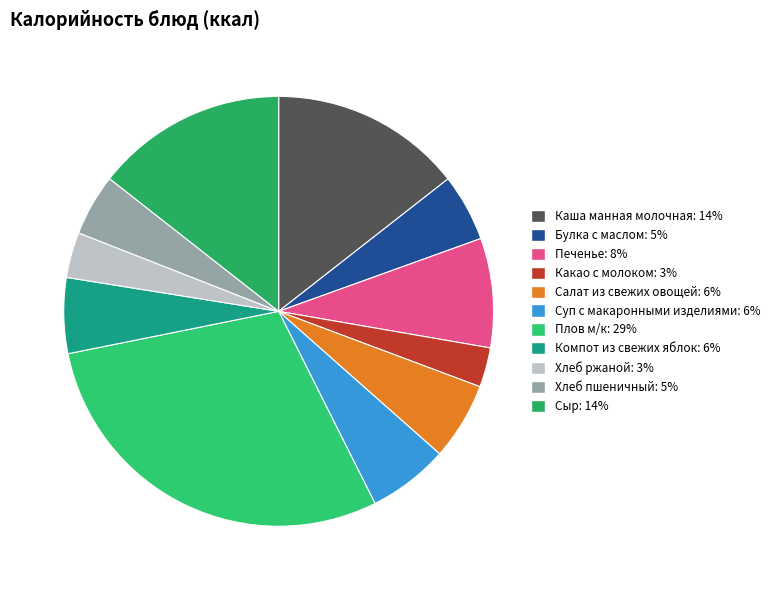

Do Хлеб пшеничный and Компот из свежих яблок together represent more than half of the pie?

No